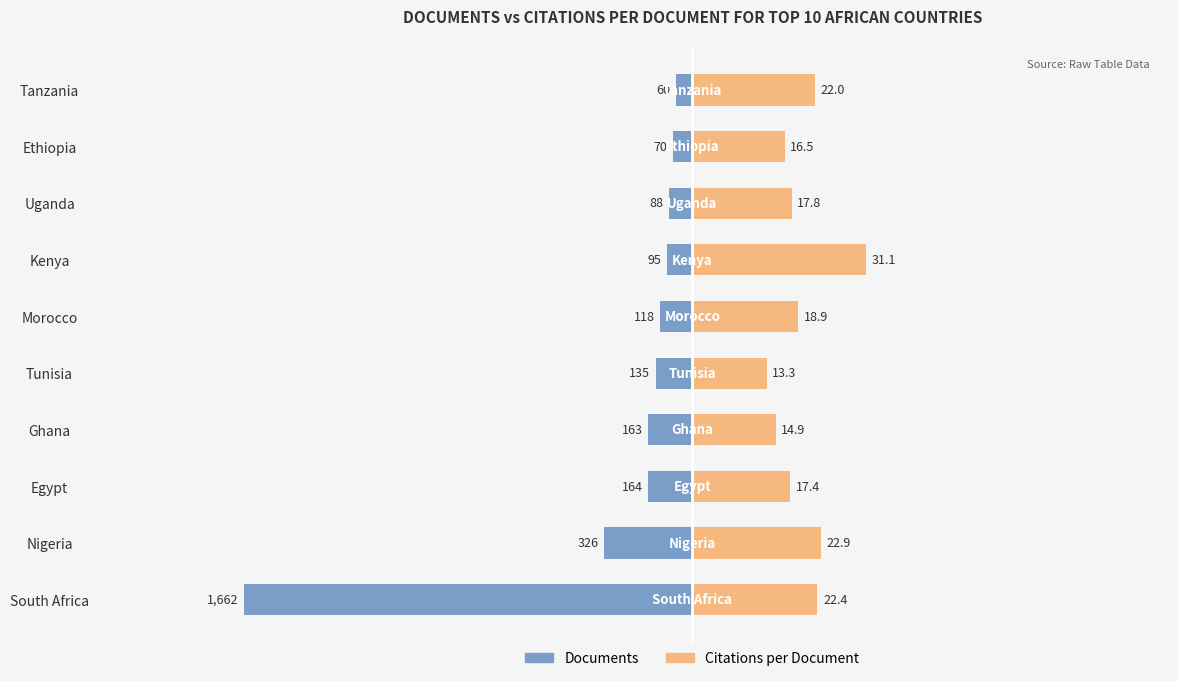

Are the bars horizontal?

Yes